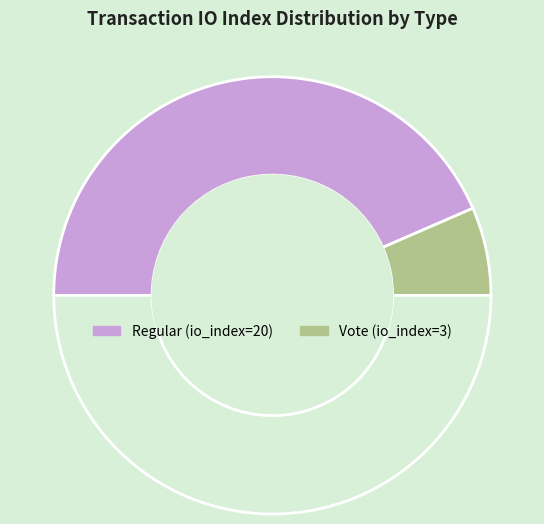

How many segments does this pie chart have?

3